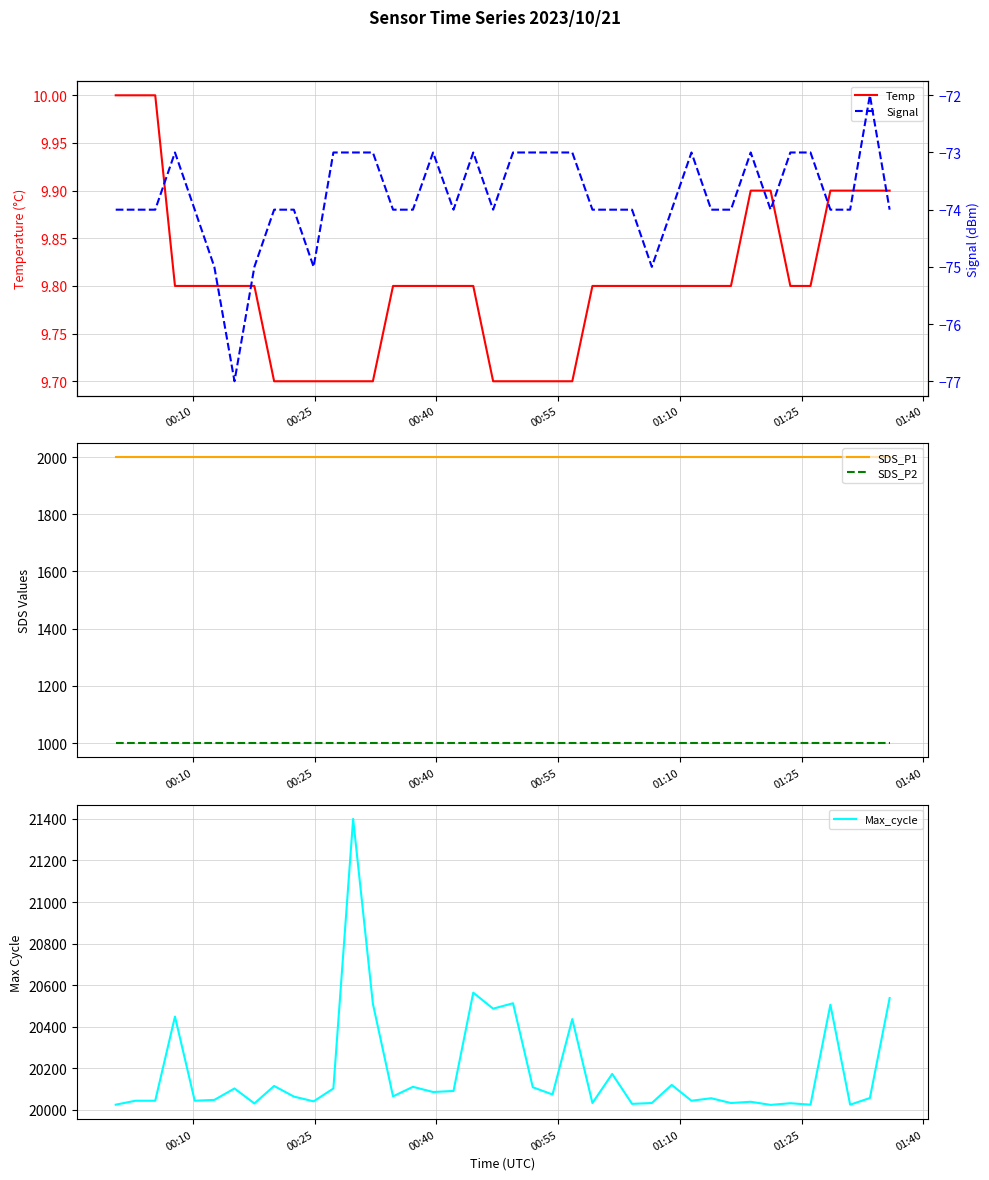

True or false: Temp and Signal intersect in this chart.

False